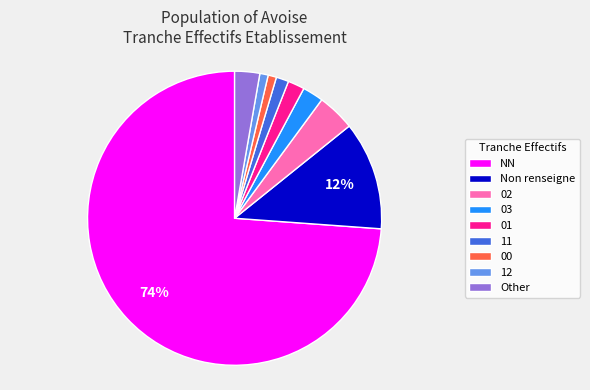

To the nearest percent, what is the difference between the largest and smallest slice percentages?

73%